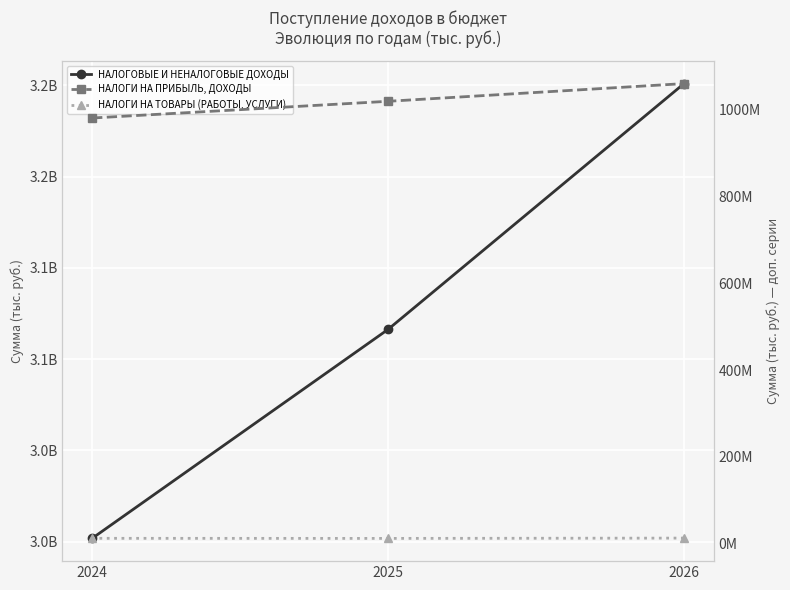

At how many categories does at least one series exceed 1356538157?

3